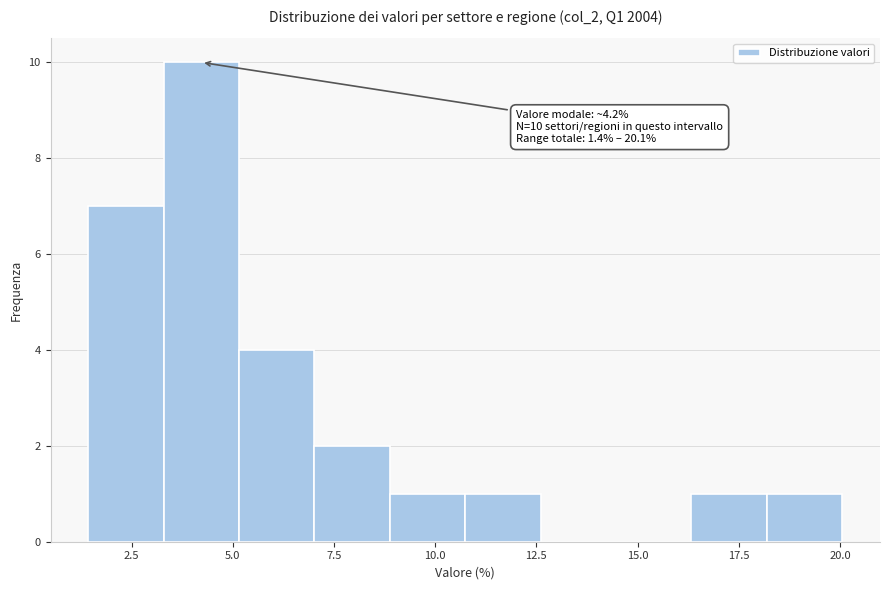

Around what value on the x-axis is the tallest bar? Give the approximate position of its centre, as read against the axis.

4.0